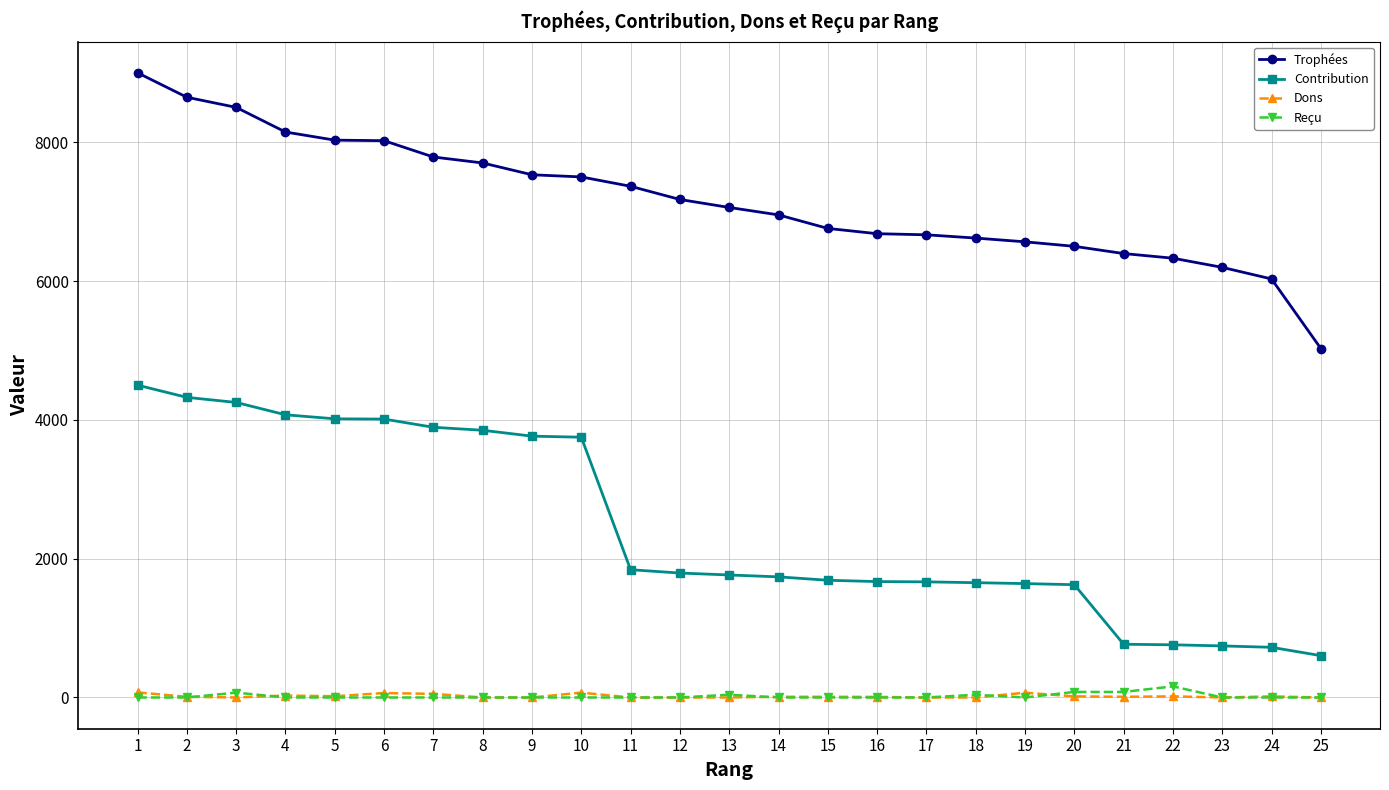

True or false: Contribution and Reçu cross at least once.

False